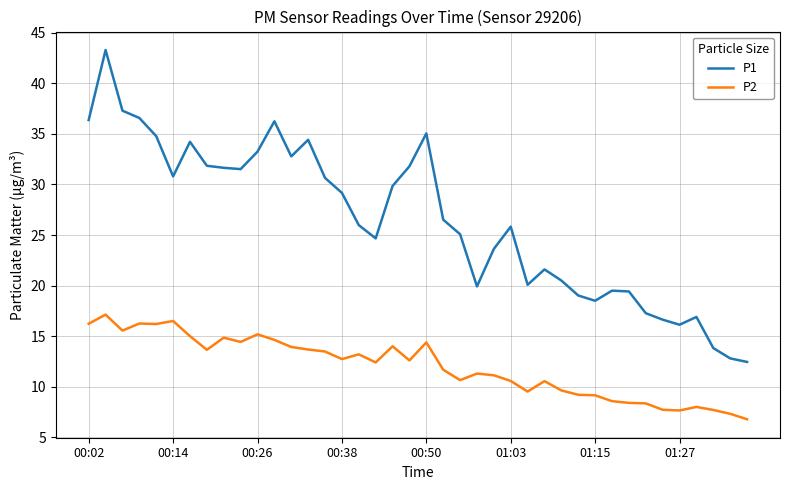

Does the chart have visible grid lines?

Yes